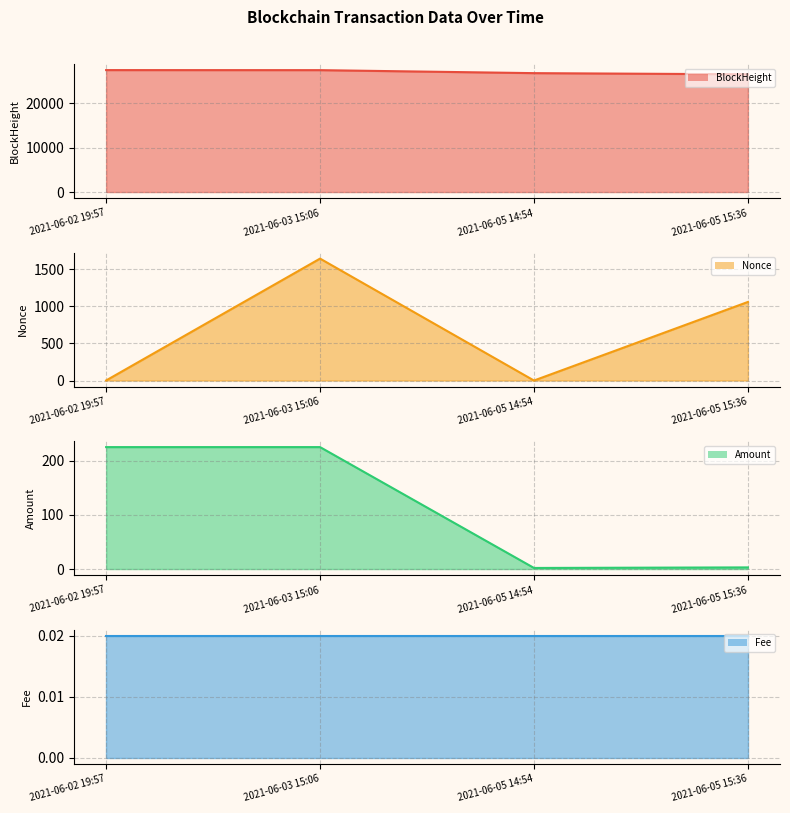

The Nonce line series shows 796.4 at 2021-06-03 15:06. True or false?

False